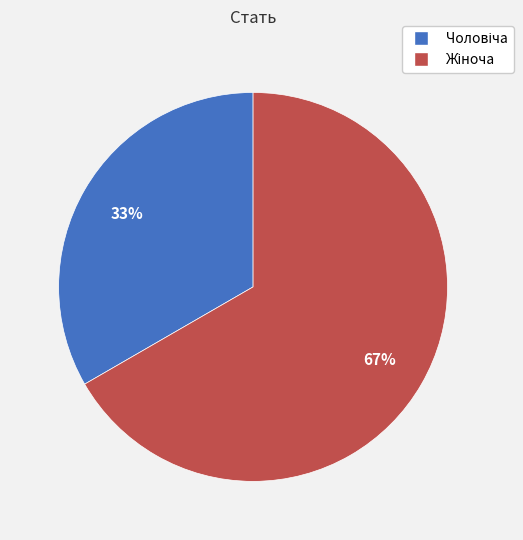

Does any single category account for the majority?

Yes